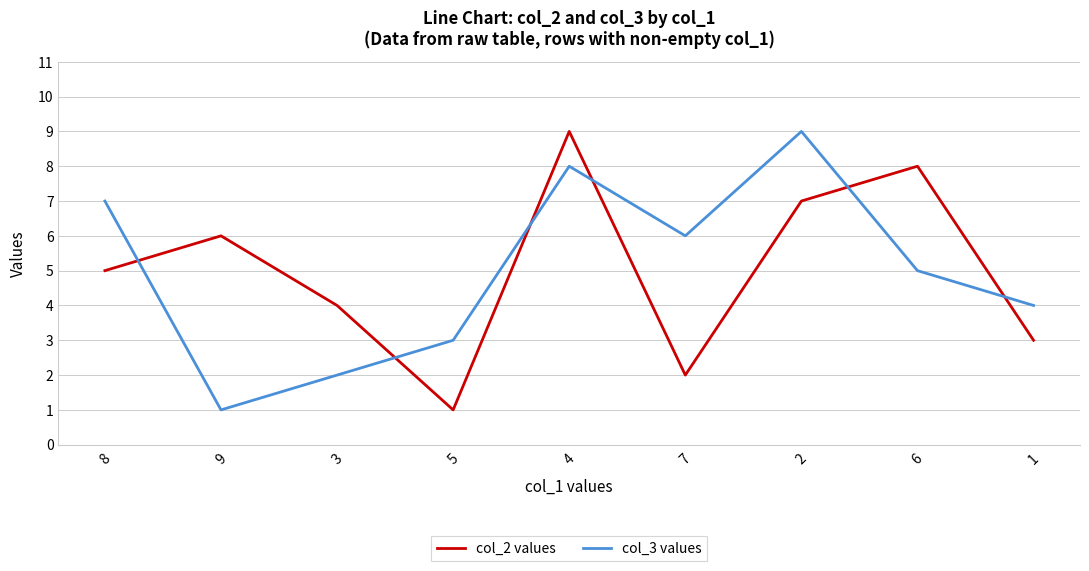

How many lines are shown in the chart?

2